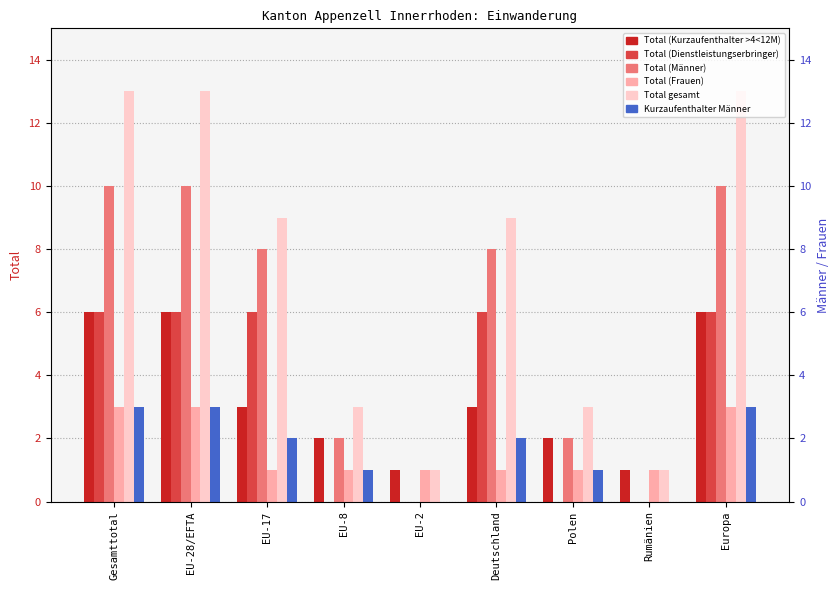

What is the value of the Total (Männer) bar at the 1st from the left?

10